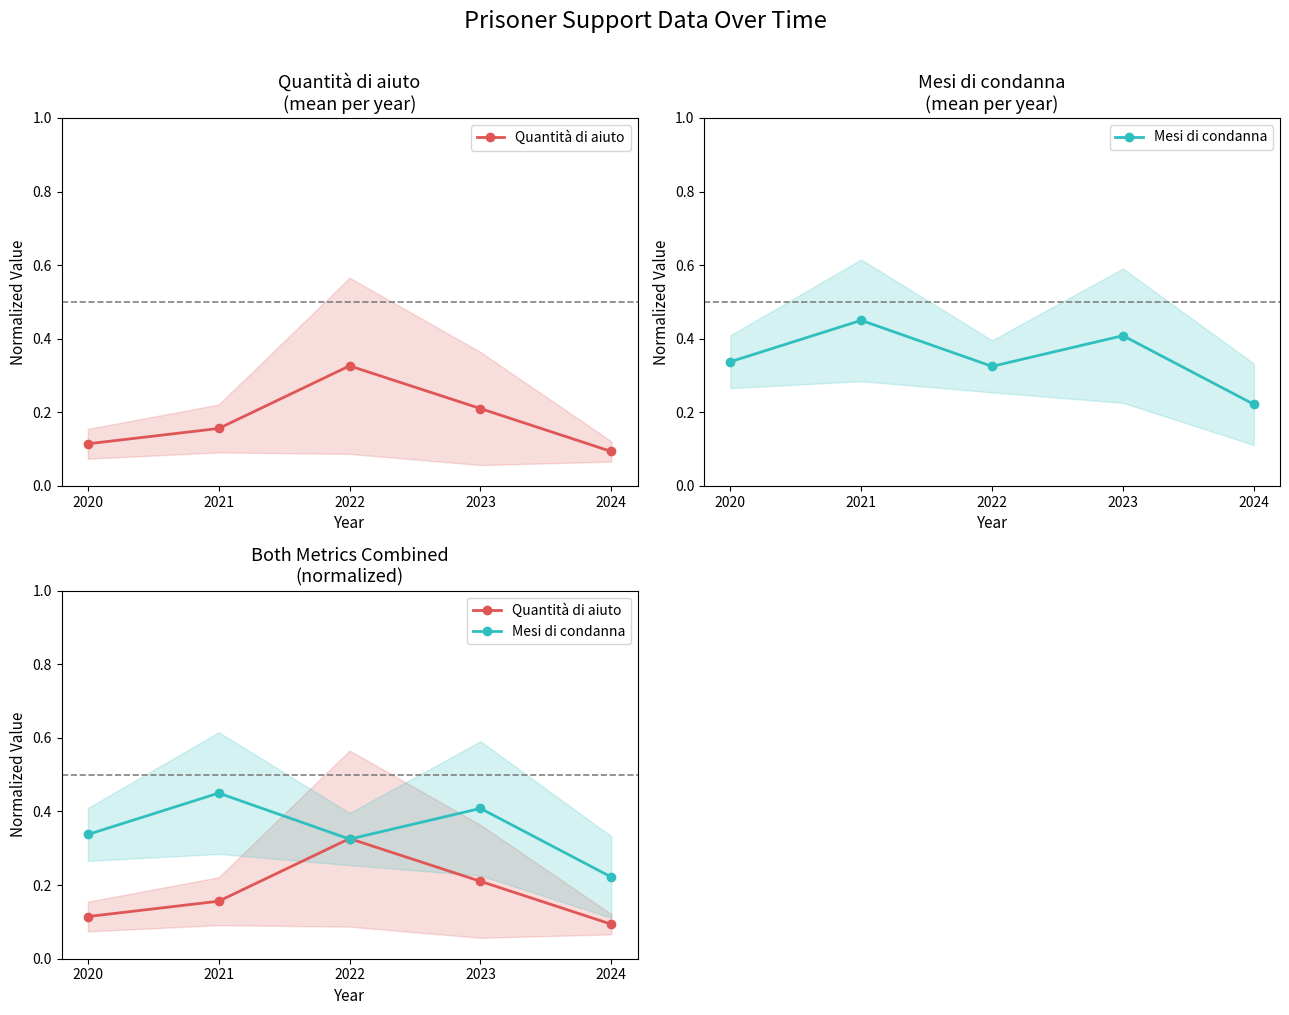

How many Quantità di aiuto values are between 0 and 1?

5